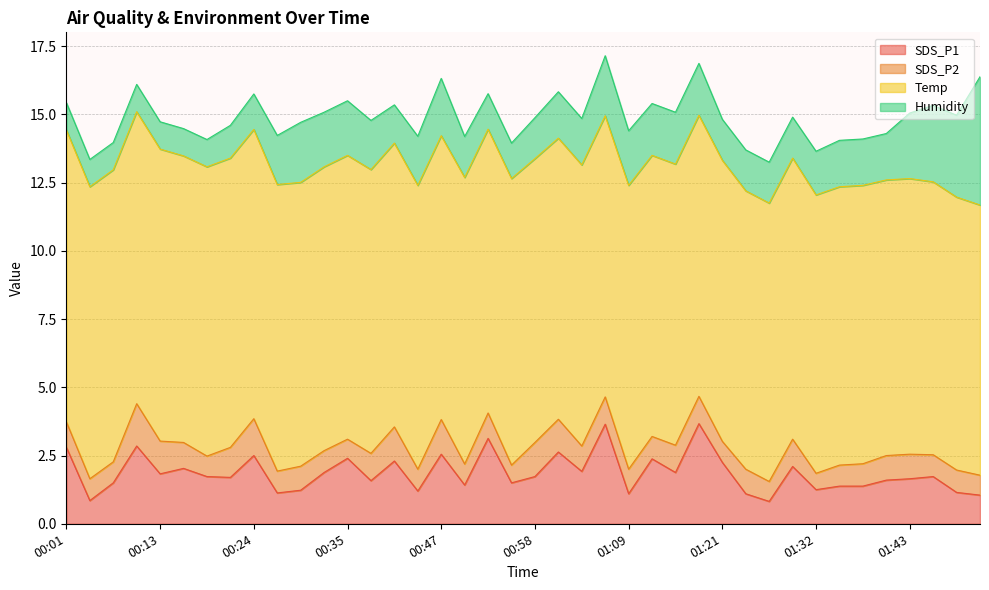

Which label corresponds to the largest value in the chart?

00:01